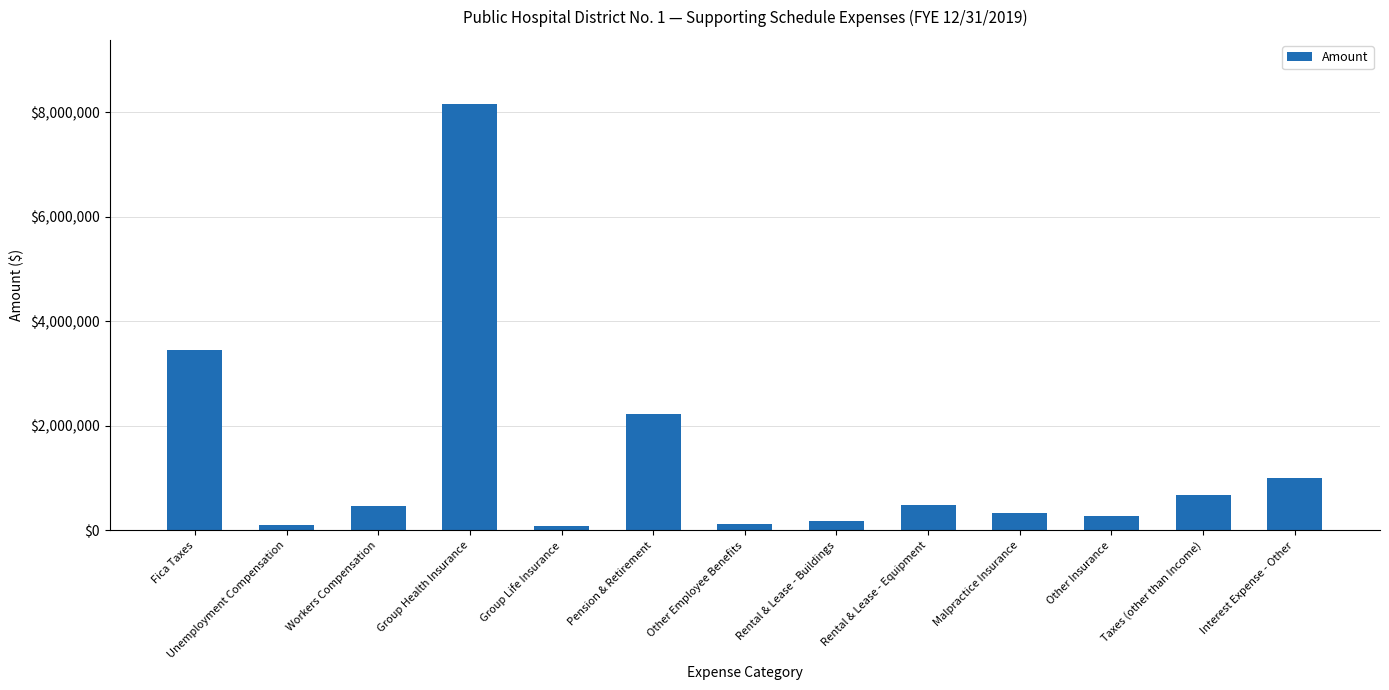

What is the average value?

1353525.9